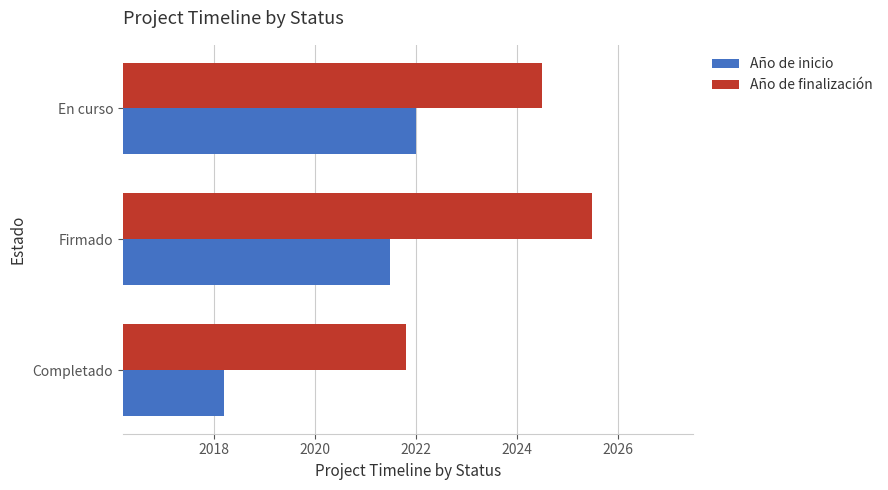

List the labels in order of Año de inicio value, largest first.

En curso, Firmado, Completado